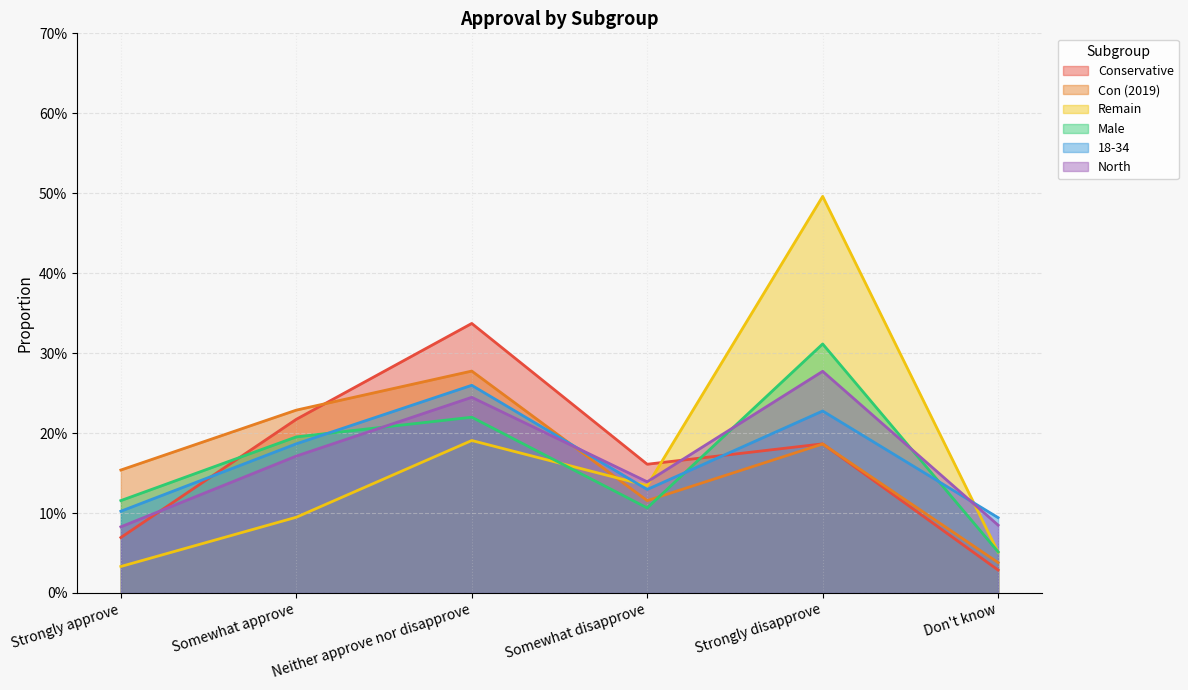

True or false: 18-34 and Remain cross at least once.

True